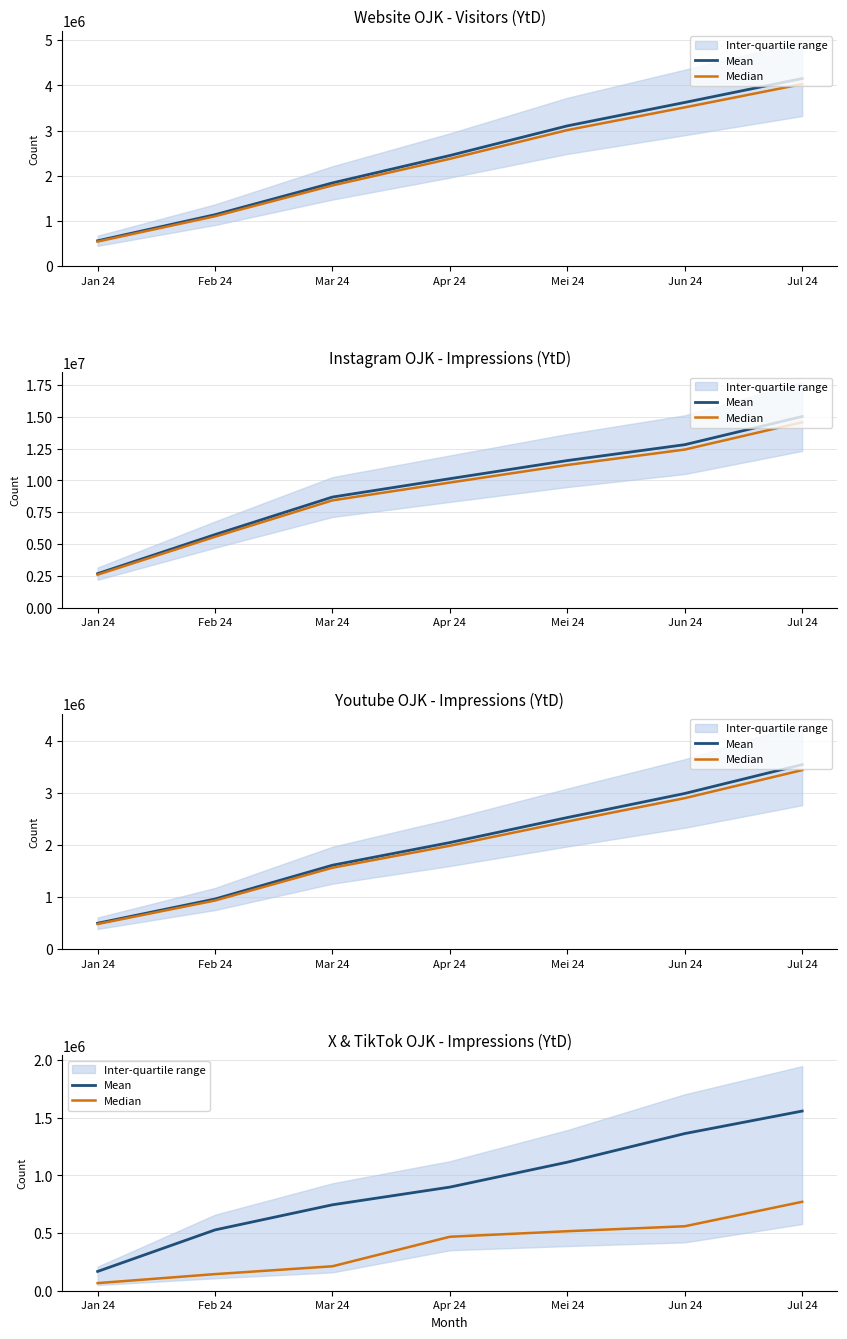

Which series has the largest total across all categories?

Mean